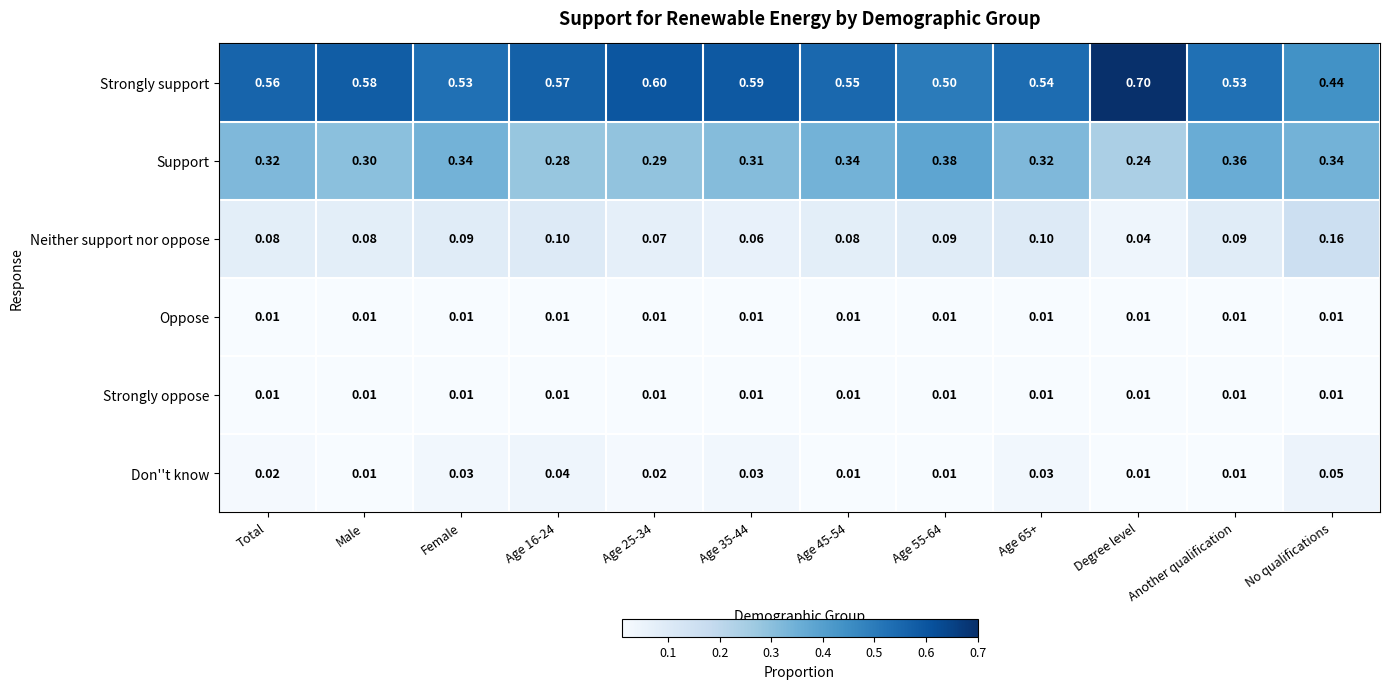

At which label does Don''t know reach its peak?

No qualifications